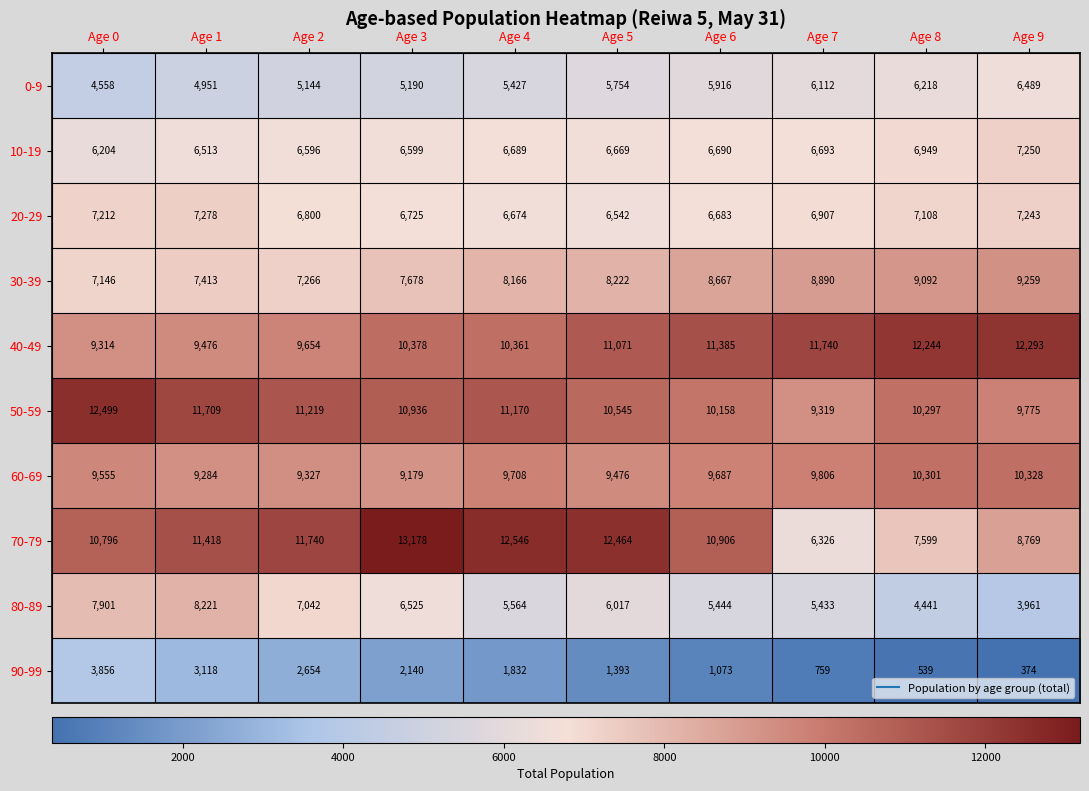

True or false: 70-79 has a value of 13311 at Age 8.

False